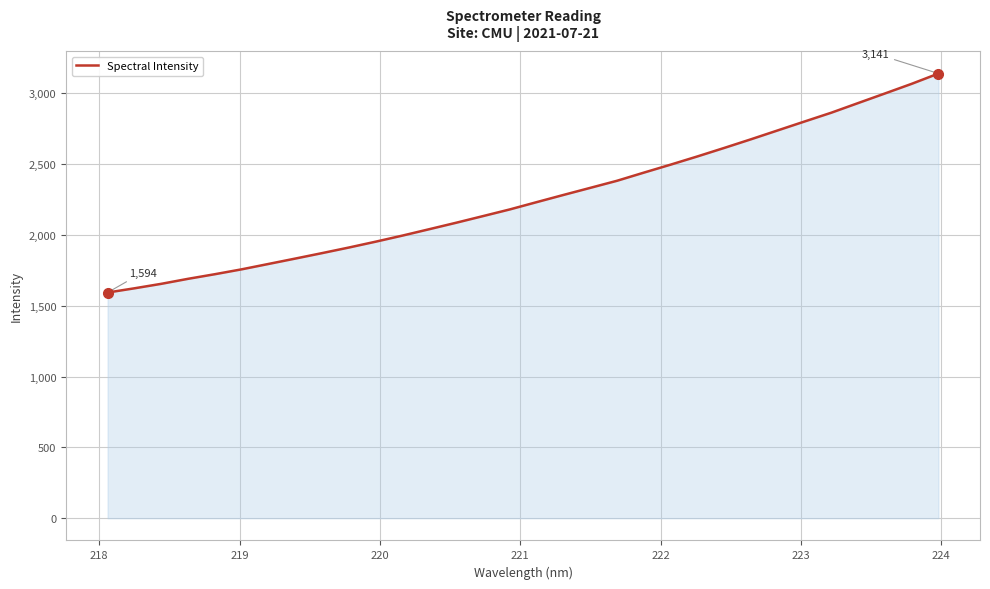

Does the chart display data point markers on the line(s)?

No